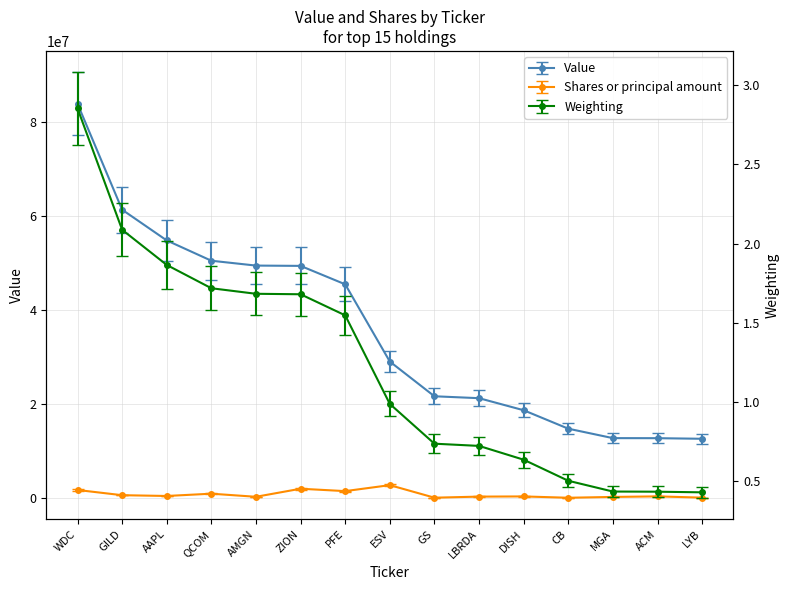

True or false: Value has a value of 50467000.0 at QCOM.

True